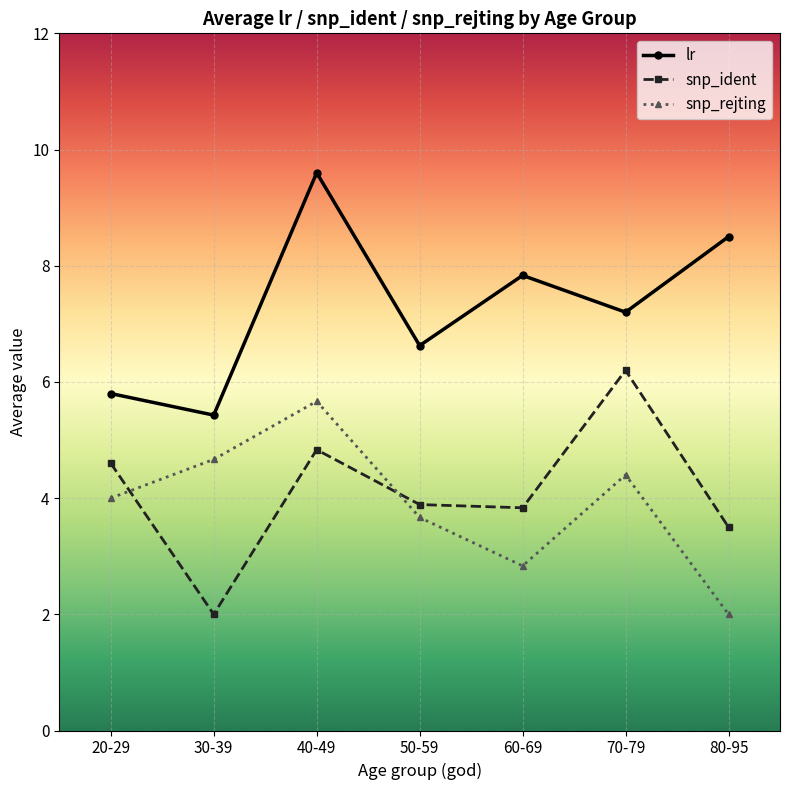

What is the label of the 2nd point from the left?

30-39